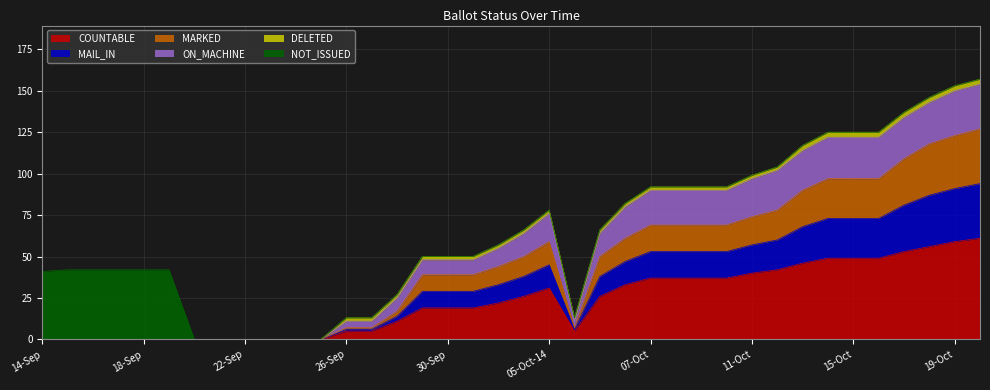

True or false: MAIL_IN and ON_MACHINE cross at least once.

False